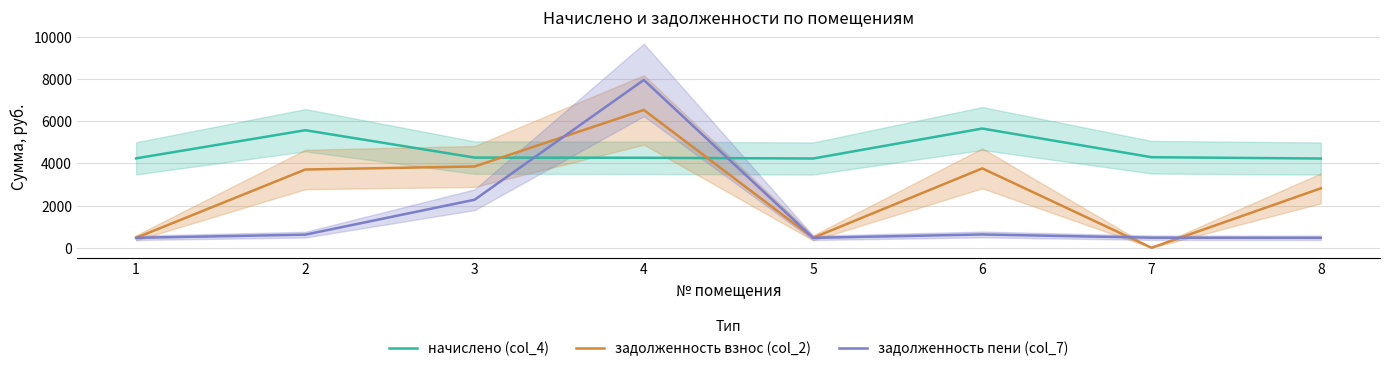

How many data points in задолженность взнос (col_2) are less than 3708?

4